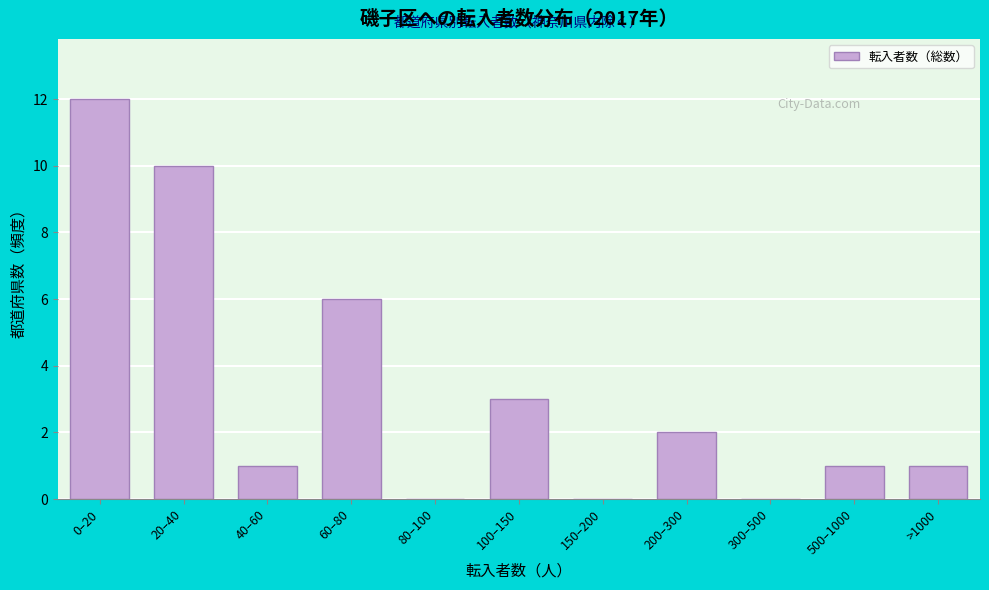

Reading left to right, list all the values displayed in this chart.

0–20=12	20–40=10	40–60=1	60–80=6	80–100=0	100–150=3	150–200=0	200–300=2	300–500=0	500–1000=1	>1000=1